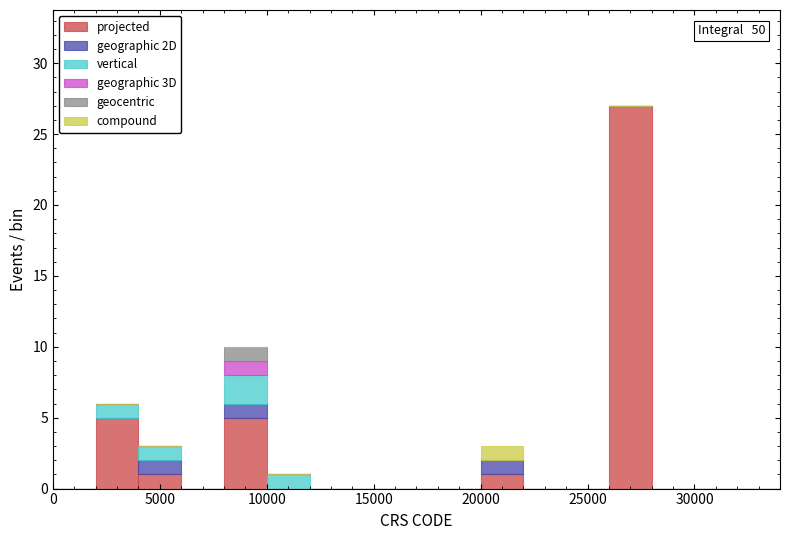

Which range on the x-axis has the tallest stacked bar (by total height)?

26000 to 28000